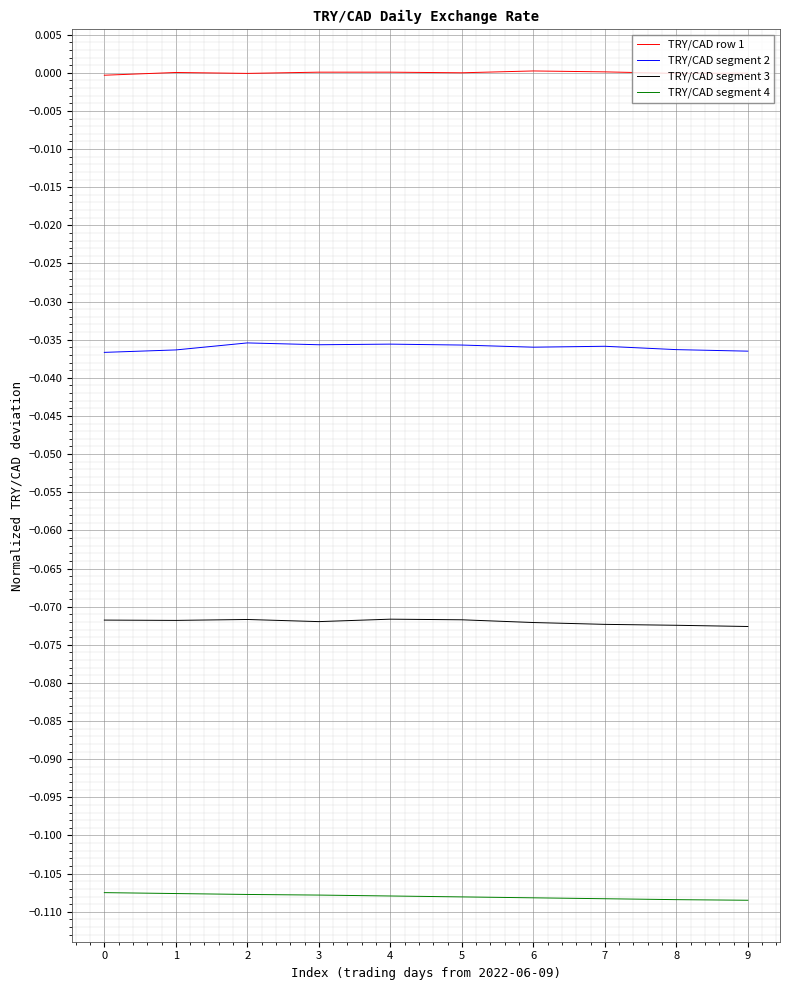

Rank the series by their maximum value, from highest to lowest.

TRY/CAD row 1, TRY/CAD segment 2, TRY/CAD segment 3, TRY/CAD segment 4